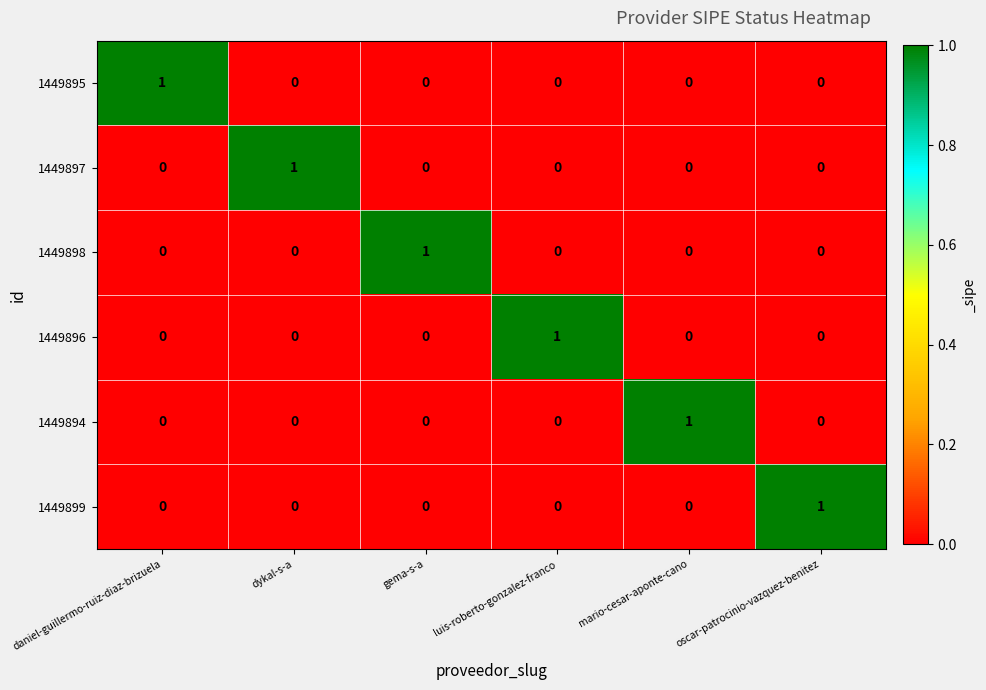

At how many categories does at least one series exceed 0?

6